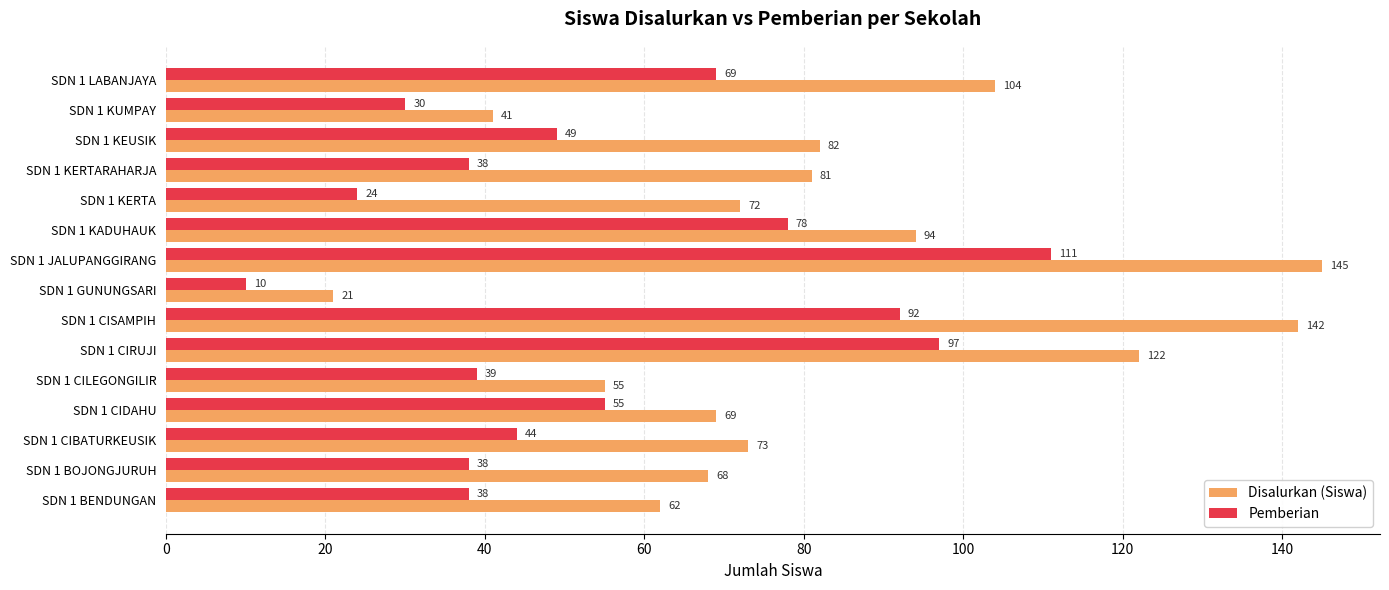

At which label is Pemberian closest to 60?

SDN 1 CIDAHU